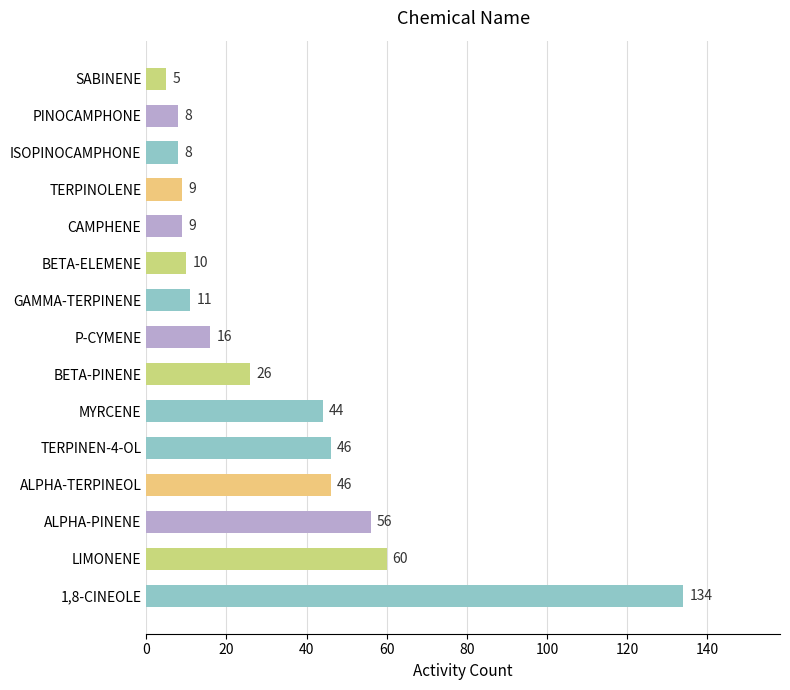

What is the difference between the maximum and minimum values?

129